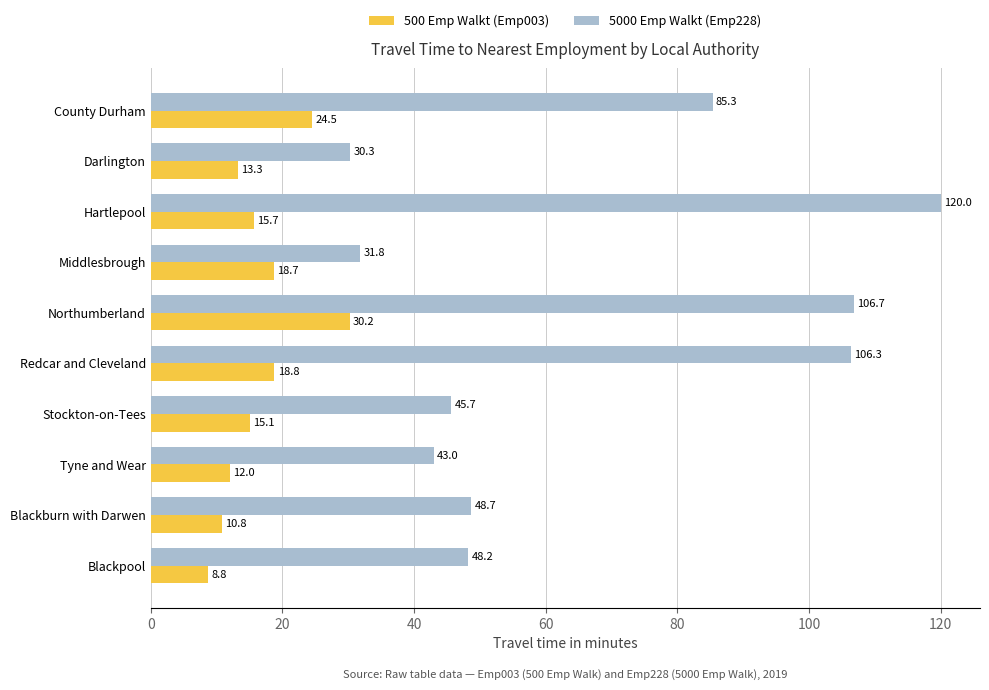

Which series changed the most between Darlington and Hartlepool?

5000 Emp Walkt (Emp228)